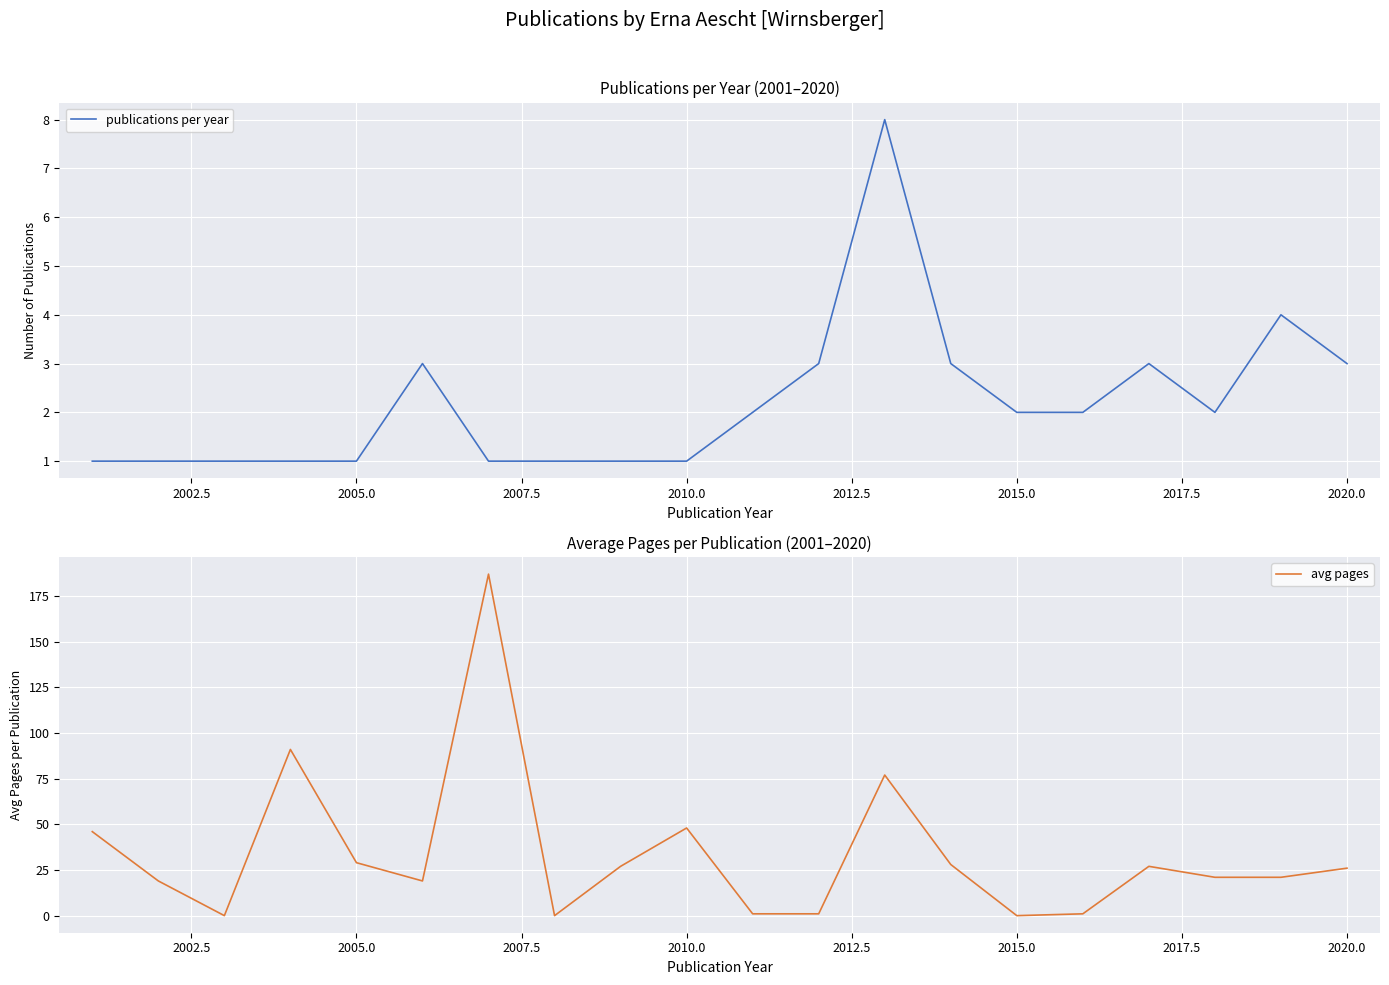

The publications per year series shows 5 at 2020.0. True or false?

False